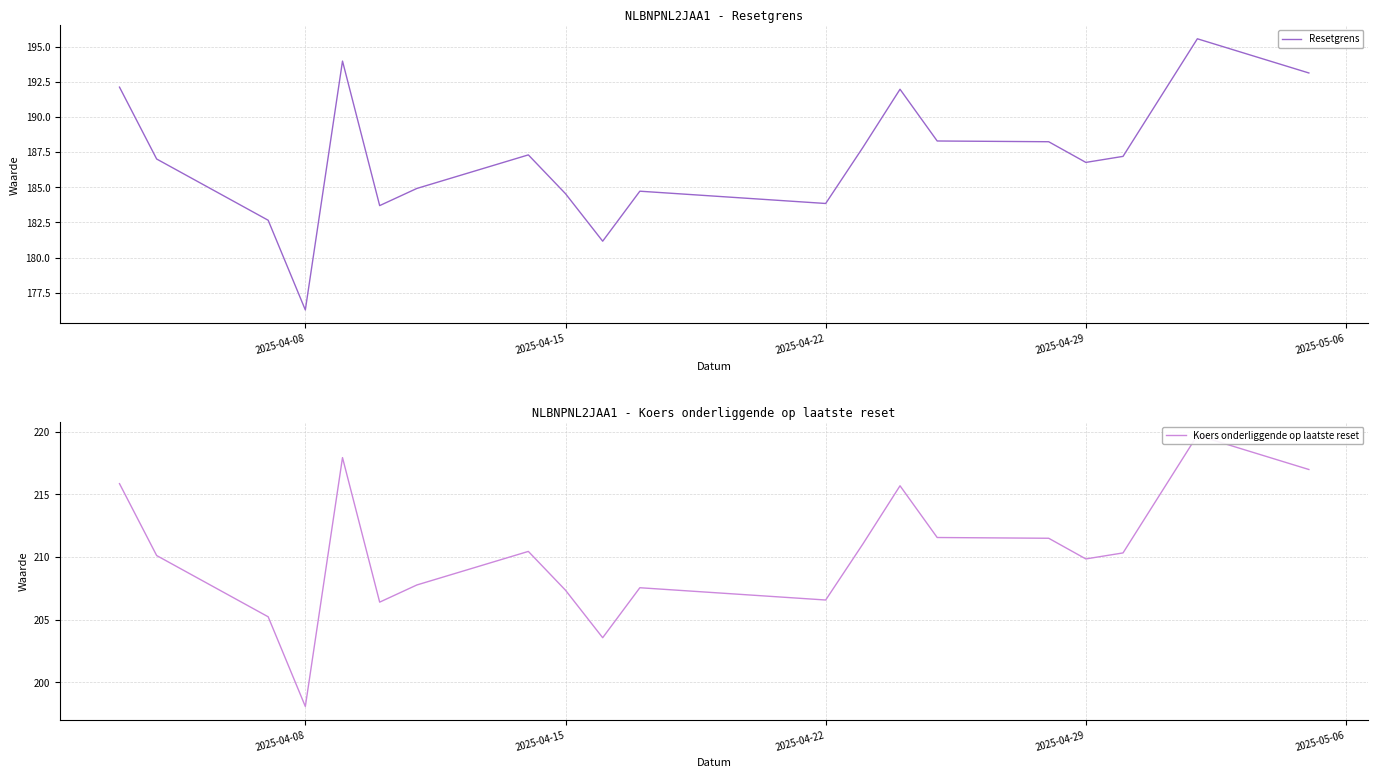

Reading left to right, list all the values displayed in this chart.

Resetgrens: 192.1	187.0	182.7	176.3	194.0	183.7	184.9	187.3	184.5	181.2	184.7	183.8	187.8	192.0	188.3	188.2	186.8	187.2	195.6	193.1
Koers onderliggende op laatste reset: 215.9	210.1	205.2	198.1	217.9	206.4	207.8	210.4	207.3	203.6	207.6	206.6	211.0	215.7	211.6	211.5	209.8	210.3	219.7	217.0